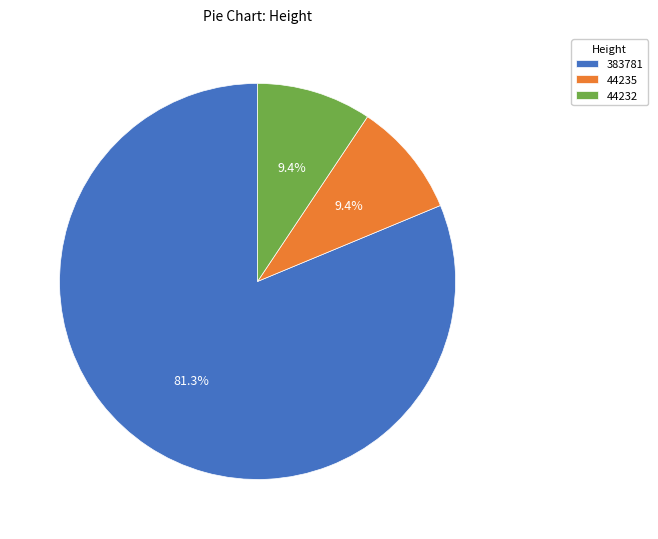

Which has a higher value, 44235 or 383781?

383781